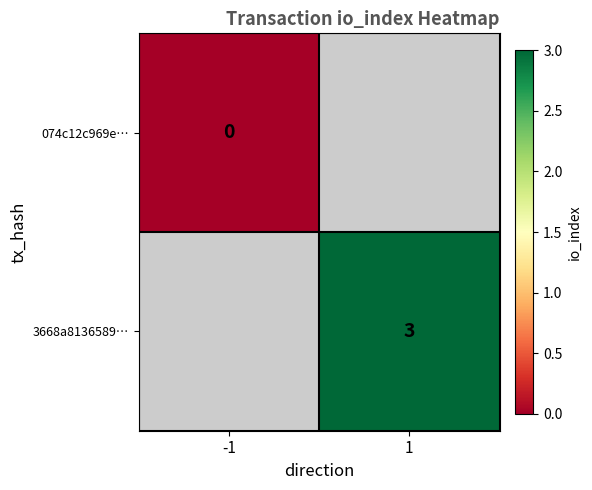

The value of 3668a8136589… at 1 is 4. True or false?

False